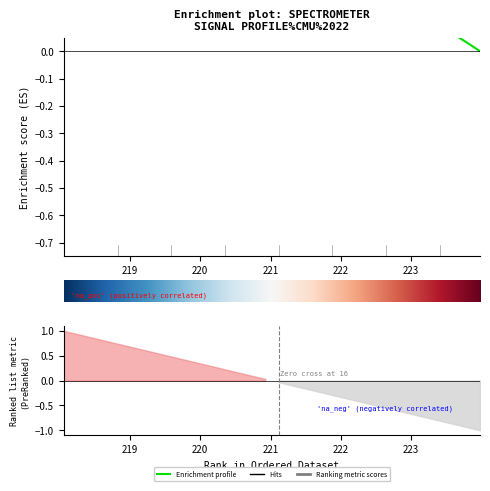

What is the difference between the values at 219.3979 and 218.2508?

0.1